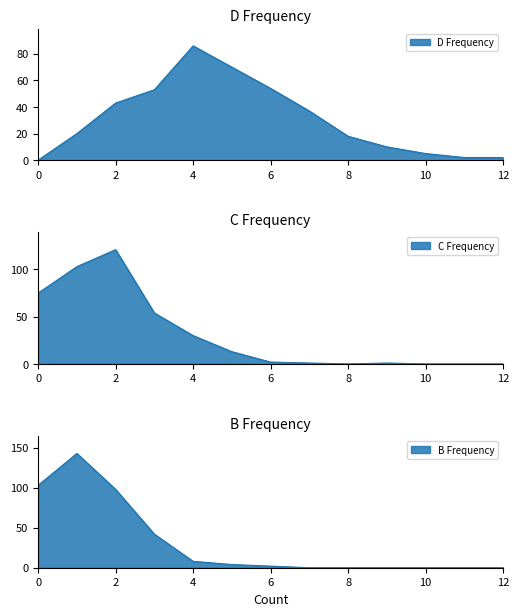

Which series ends up on top after the final intersection of B Frequency and C Frequency?

C Frequency